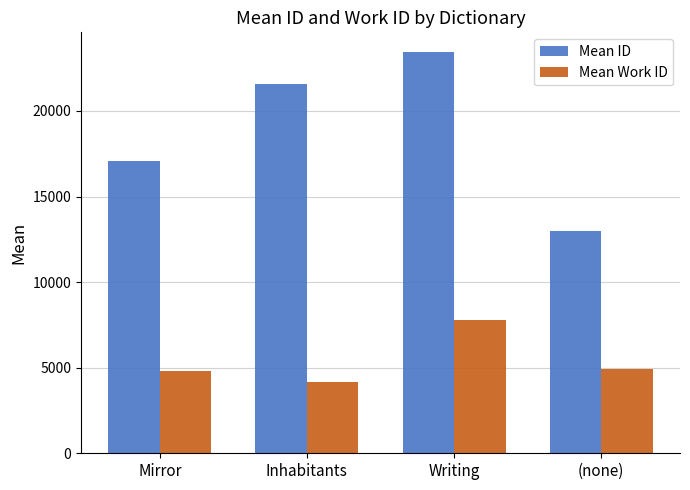

What is the difference between the maximum and minimum values in the Mean ID series?

10447